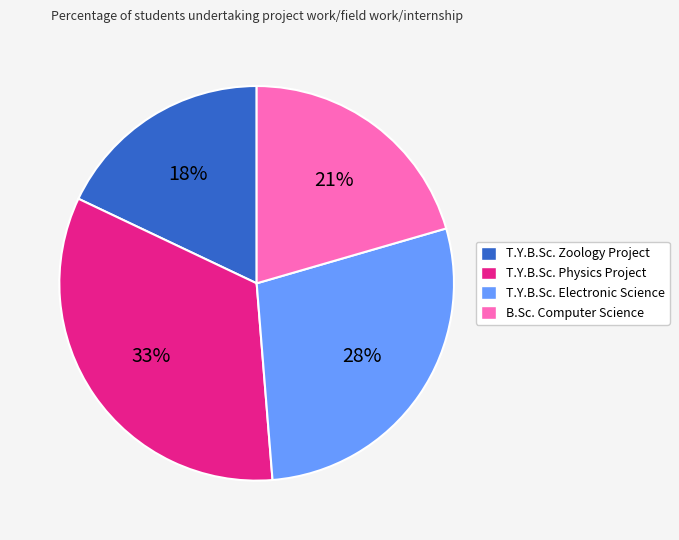

Count the number of slices in the pie.

4